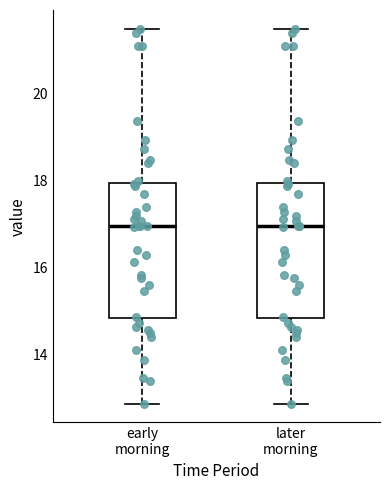

Reading left to right, transcribe this box plot: for each box, give where its median line is, the range the box spans, and where its two whiskers end, as read against the y-axis. The values are not printed on the chart, so give them approximately, as read against the axis.

early morning: median 17.0, box 14.8 to 18.0, whiskers 12.8 to 21.6
later morning: median 17.0, box 14.8 to 18.0, whiskers 12.8 to 21.6